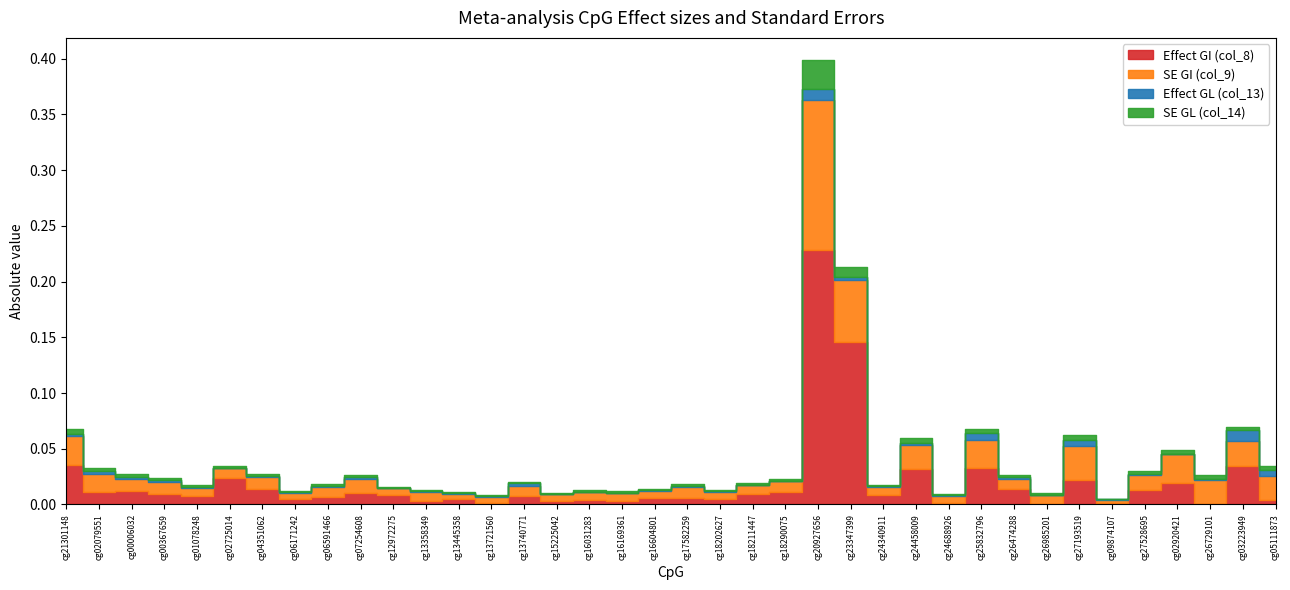

True or false: SE GL (col_14) and Effect GI (col_8) intersect in this chart.

True